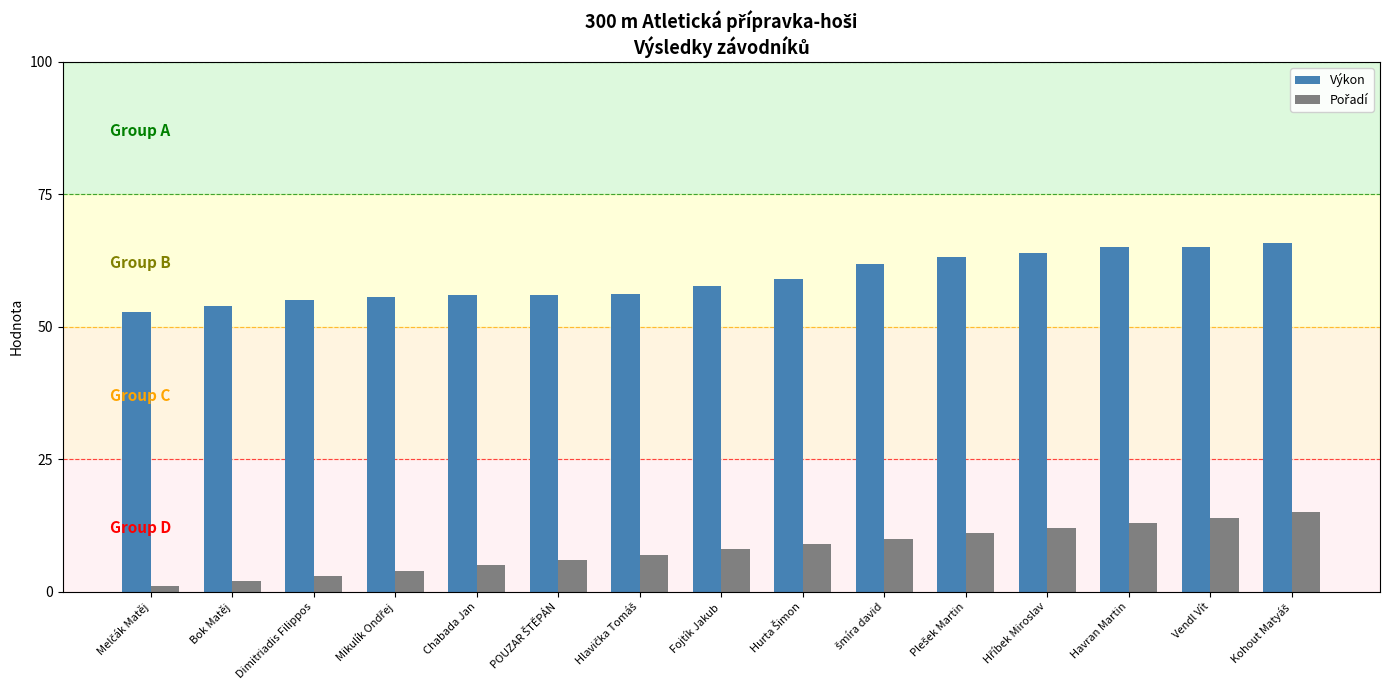

At how many categories does at least one series exceed 22?

15